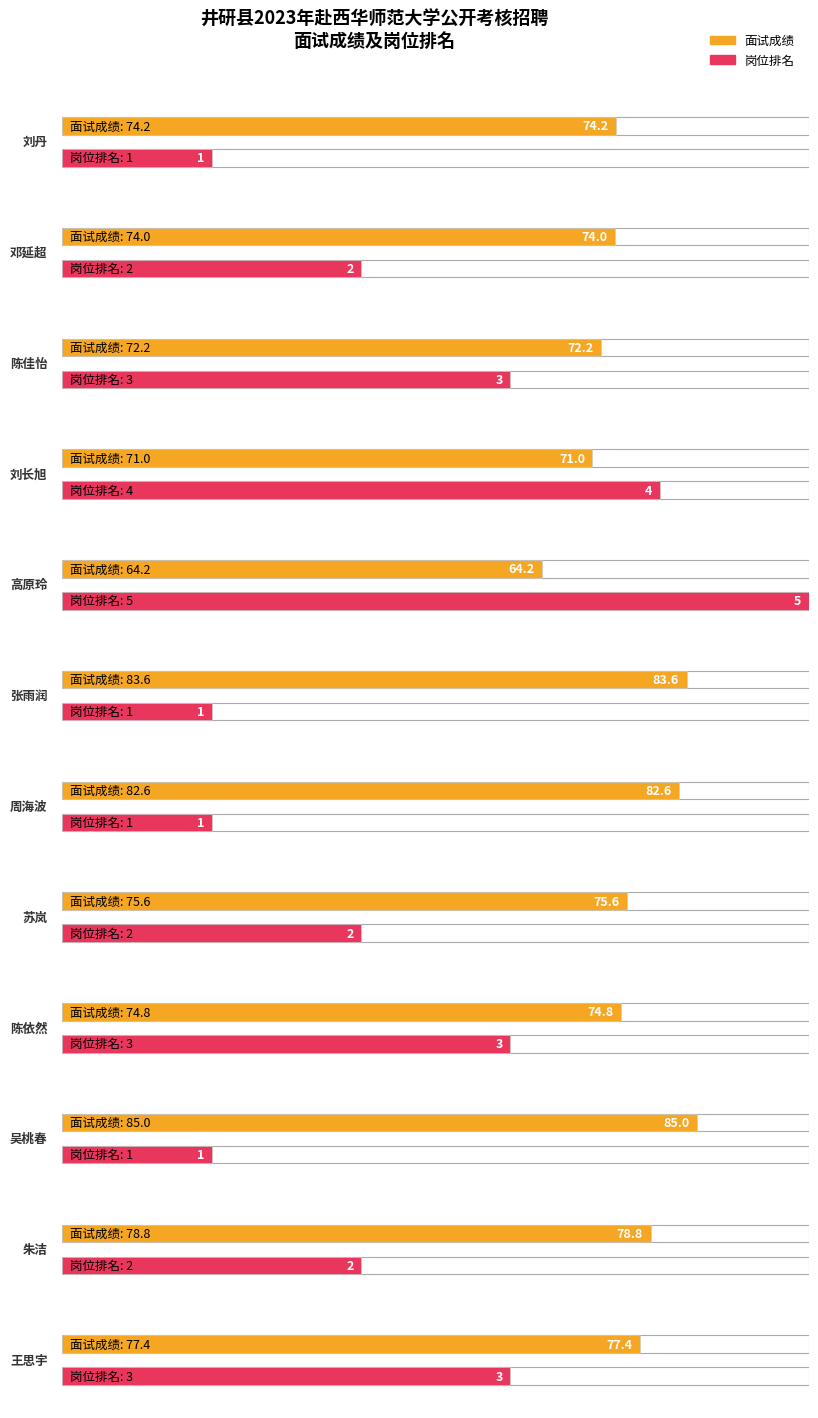

At which label does 岗位排名 reach its peak?

高原玲